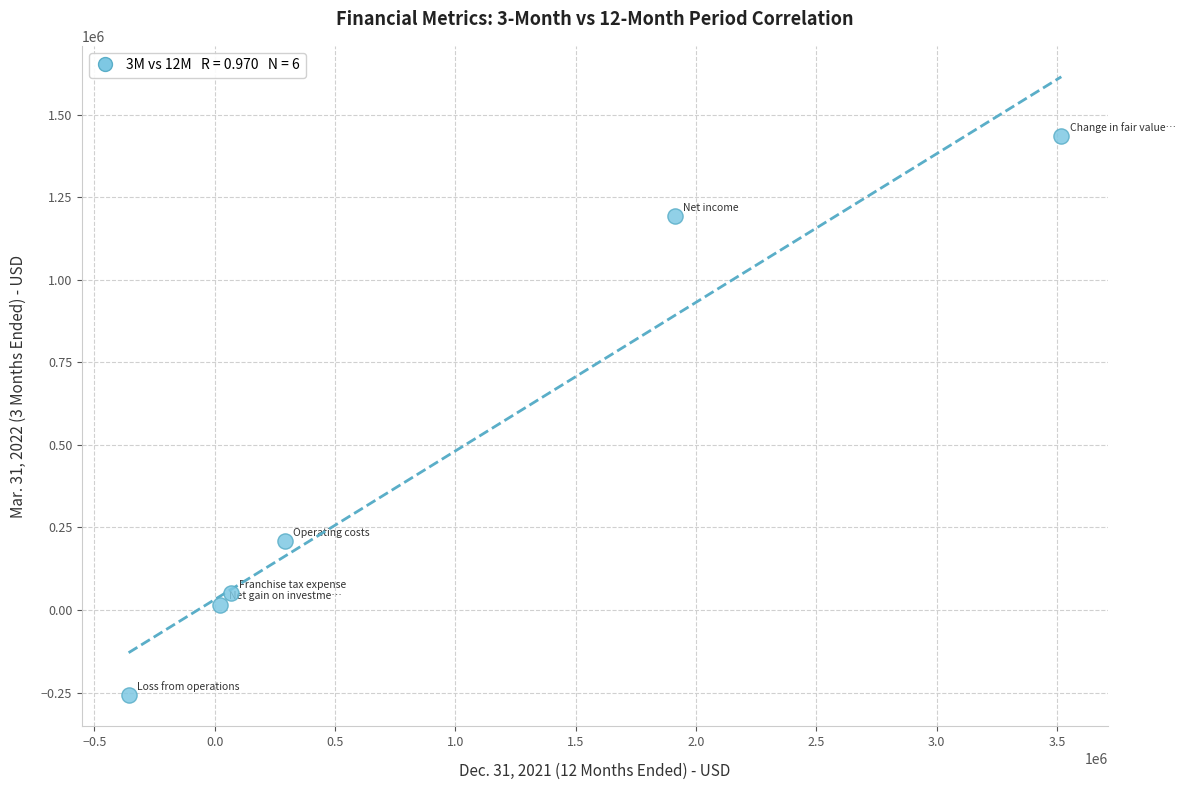

What is the range of X values (max minus min)?

3874845